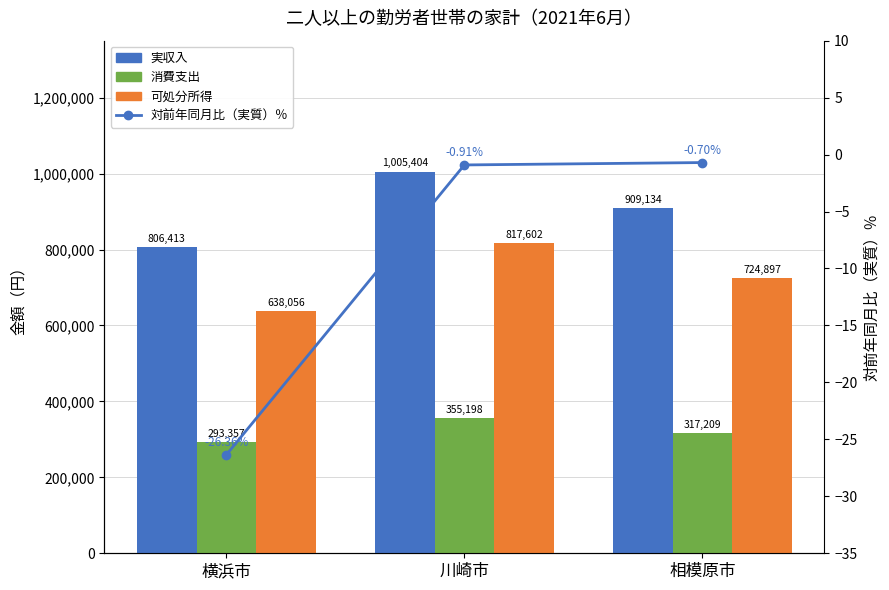

The value of 対前年同月比（実質）％ at 相模原市 is -0.2. True or false?

False